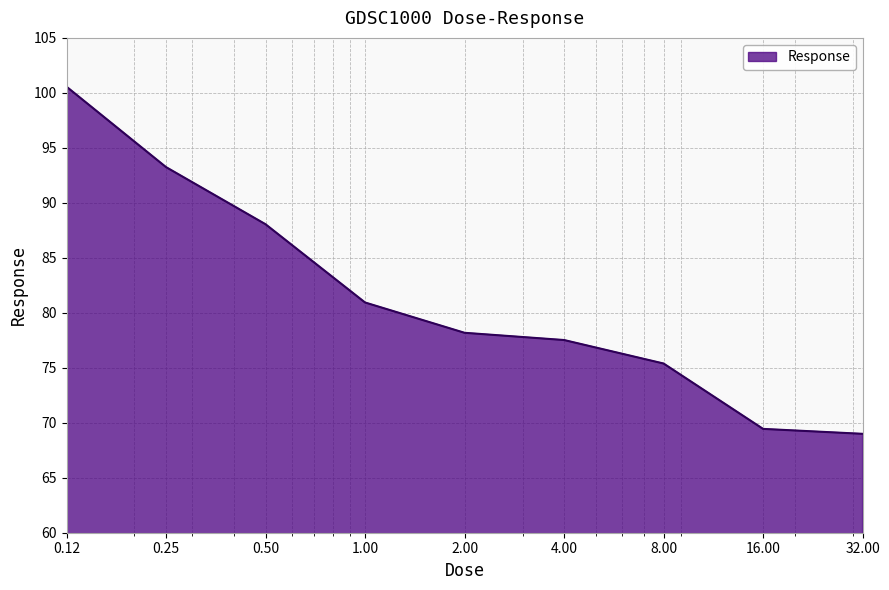

What is the smallest value displayed?

69.0